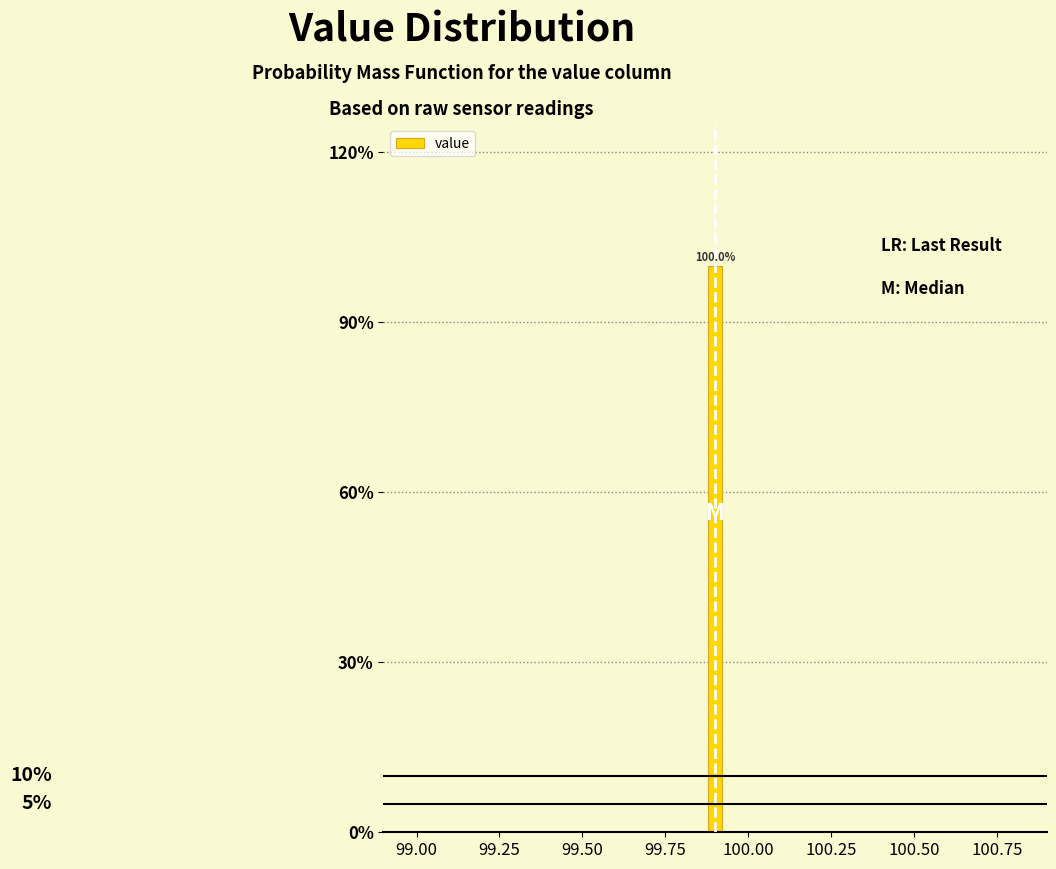

Around what value on the x-axis is the tallest bar? Give the approximate position of its centre, as read against the axis.

99.90